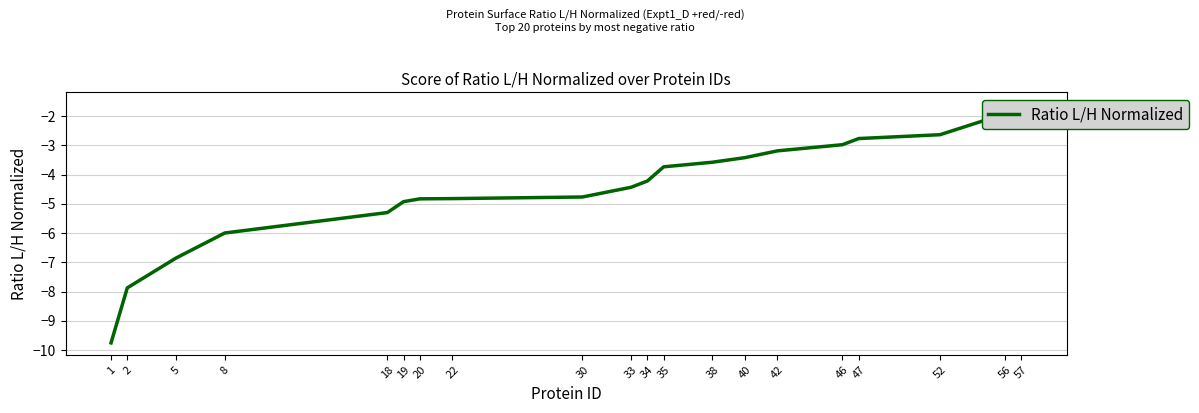

Rank the categories by value from lowest to highest.

1, 2, 5, 8, 18, 19, 20, 22, 30, 33, 34, 35, 38, 40, 42, 46, 47, 52, 56, 57